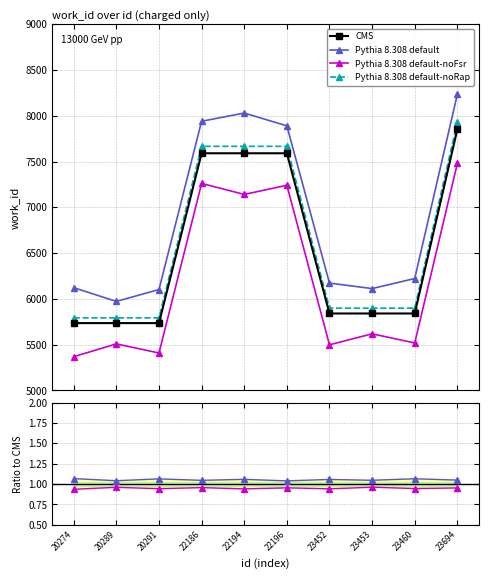

Where is the first local maximum for Ratio noFsr?

20289